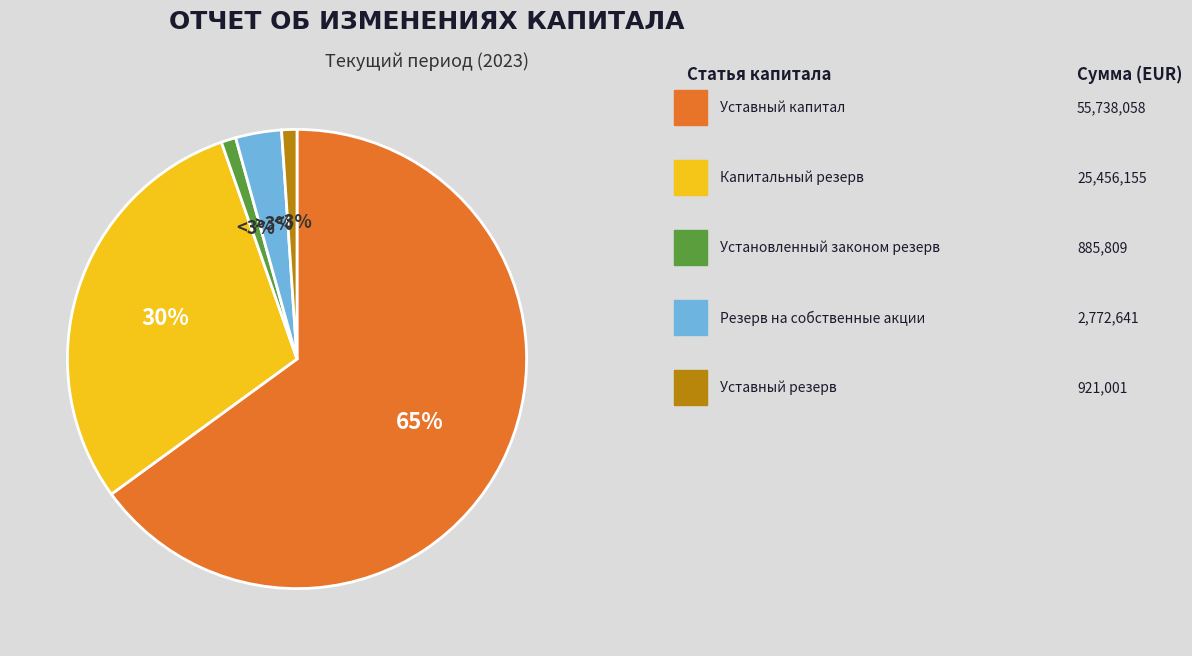

True or false: Резерв на собственные акции accounts for 3% of the total.

True